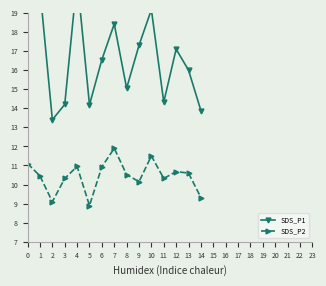

What is the spread (max minus min) of values at 3?

3.9